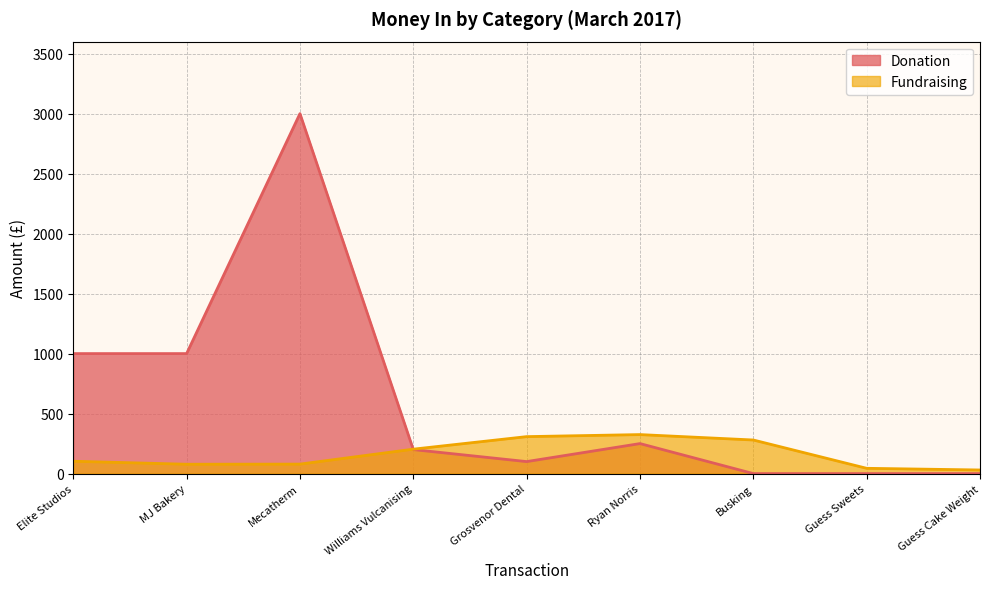

At which label does the data first exceed 102?

Elite Studios